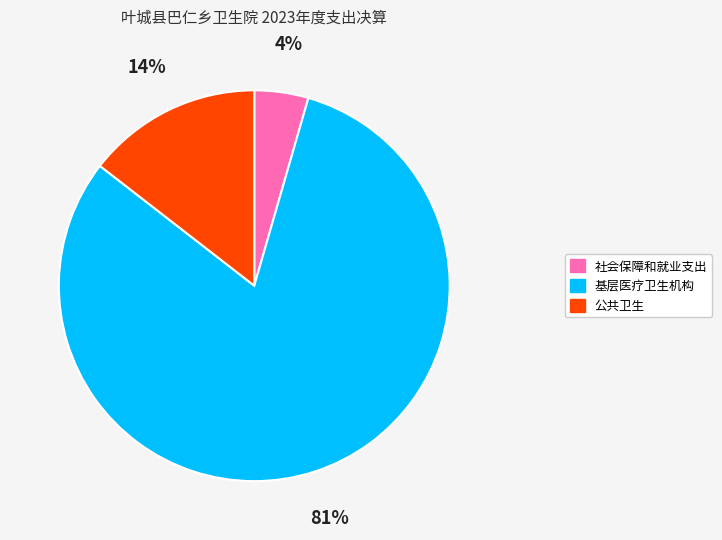

Is it true that 基层医疗卫生机构 is 68% of the pie?

False